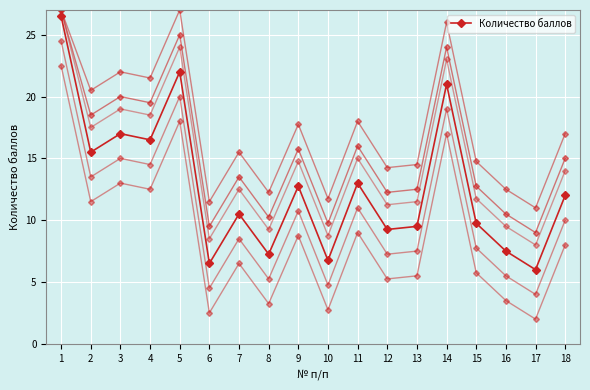

What is the value of the 10th point from the left?

6.8